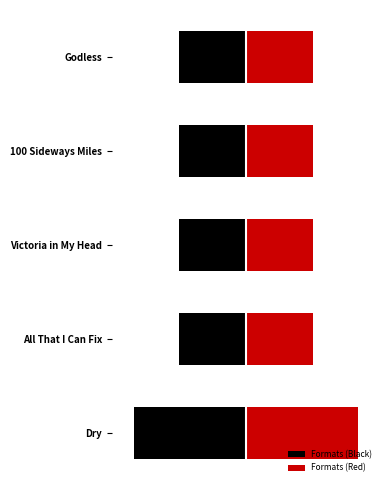

Rank the series by their average value, from lowest to highest.

Formats (Black), Formats (Red)